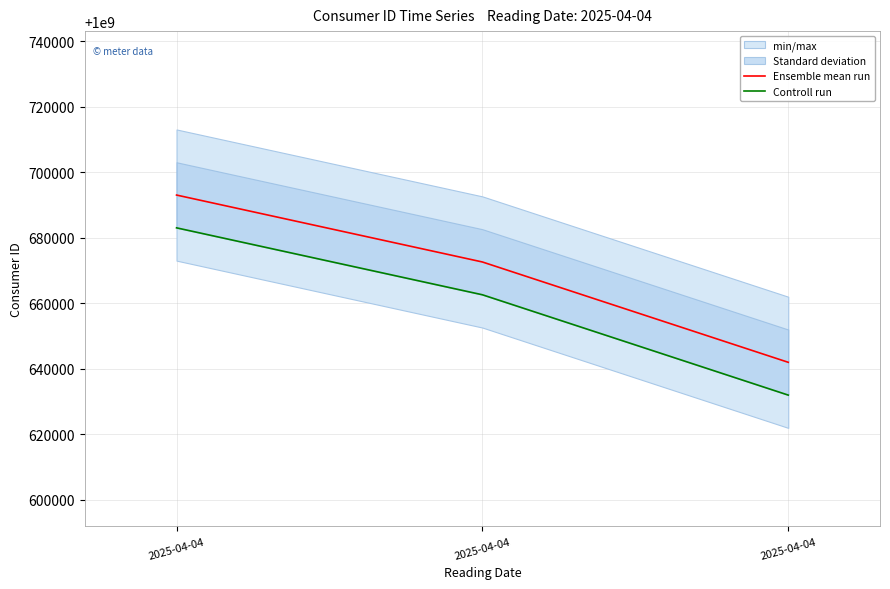

At how many categories does at least one series exceed 1000677357?

1